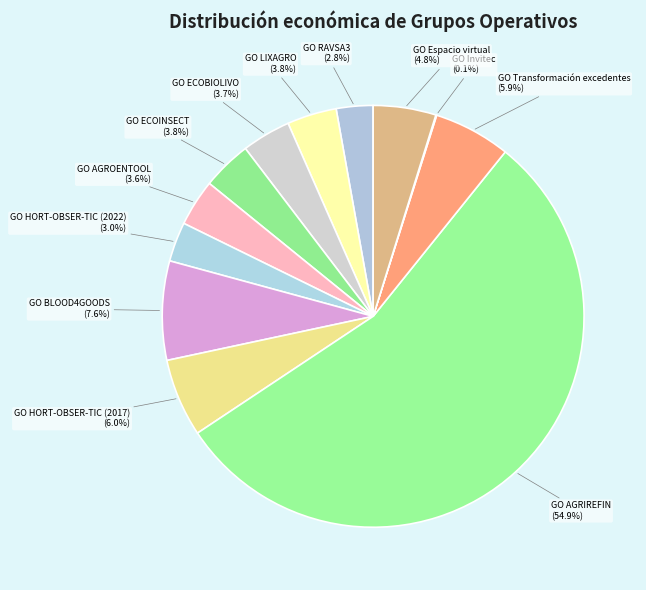

Rank the categories by value from lowest to highest.

GO Invitec, GO RAVSA3, GO HORT-OBSER-TIC (2022), GO AGROENTOOL, GO ECOBIOLIVO, GO LIXAGRO, GO ECOINSECT, GO Espacio virtual, GO Transformación excedentes, GO HORT-OBSER-TIC (2017), GO BLOOD4GOODS, GO AGRIREFIN